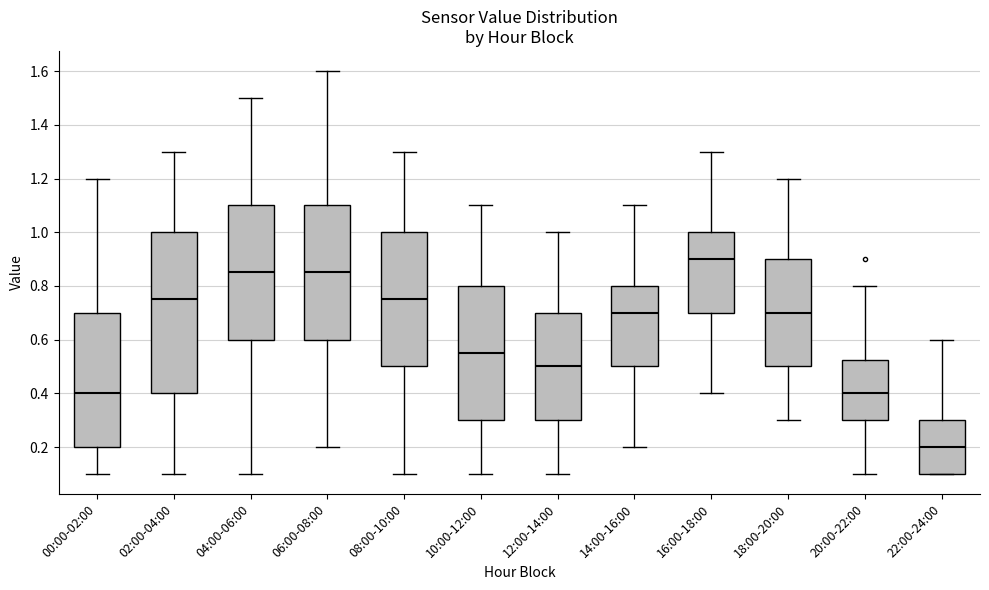

Which box's median line is the highest?

16:00-18:00